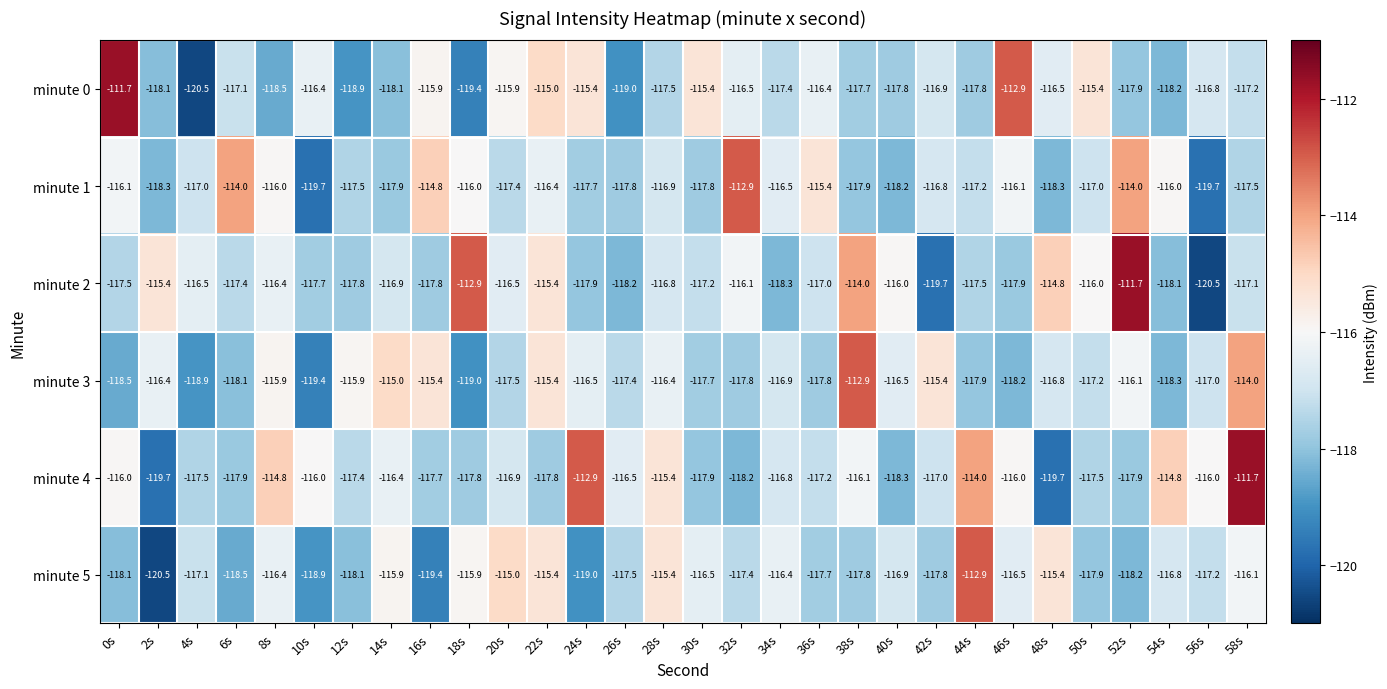

The minute 5 series shows -112.9 at 44s. True or false?

True